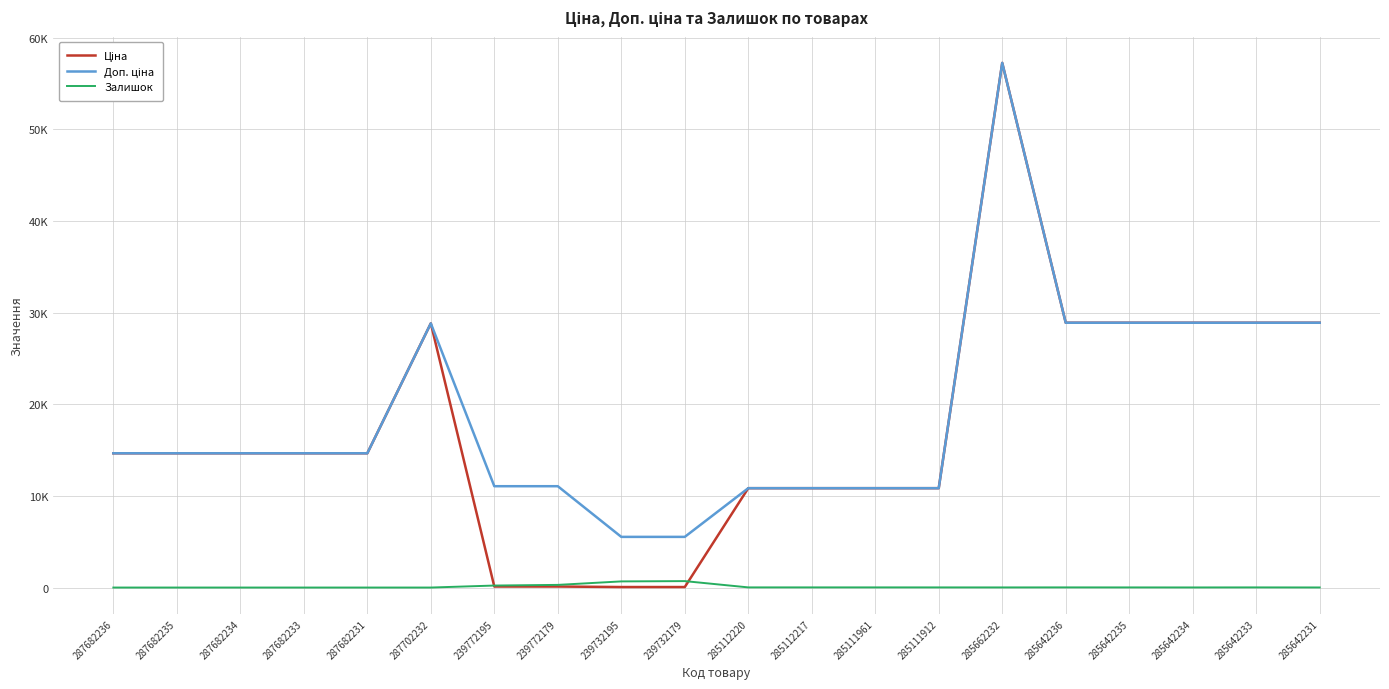

Does the chart have visible grid lines?

Yes